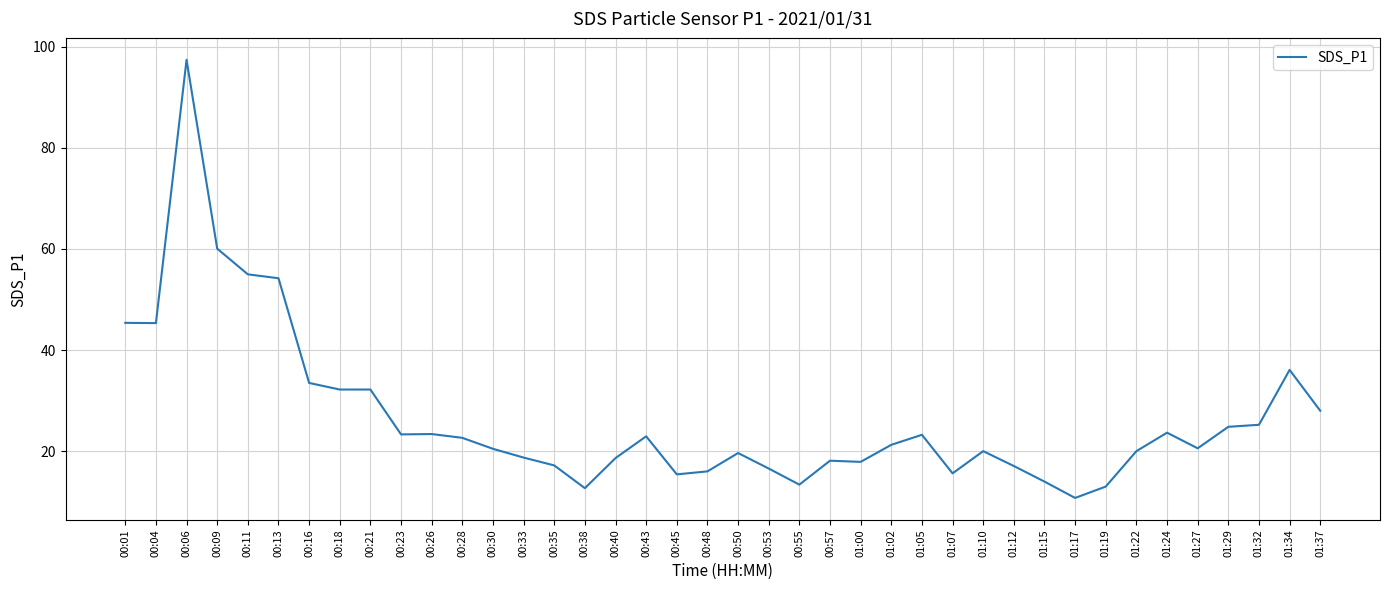

What is the difference between the values at 00:57 and 00:04?

27.2